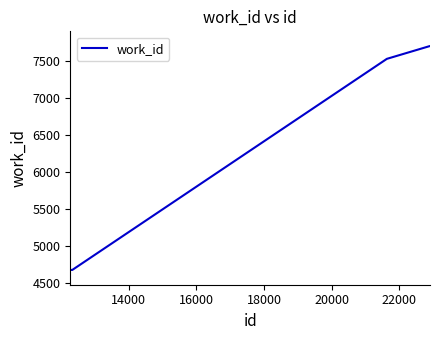

What is the maximum value shown in the chart?

7697